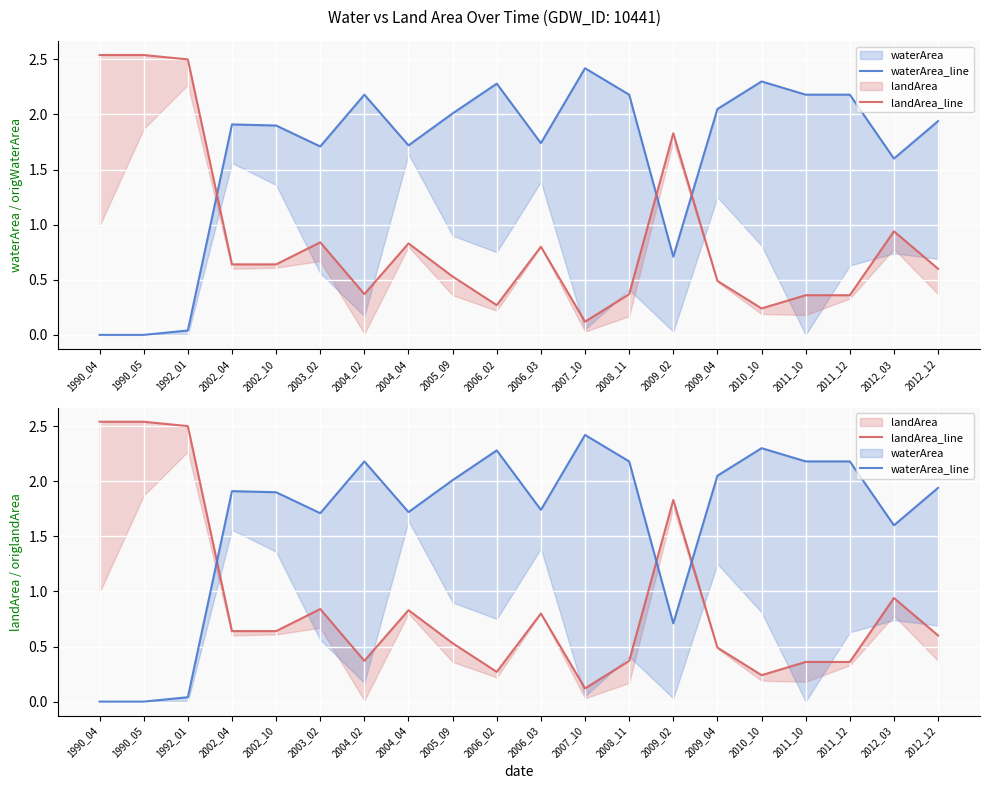

What is the approximate value of landArea_line at 2012_12?

0.6